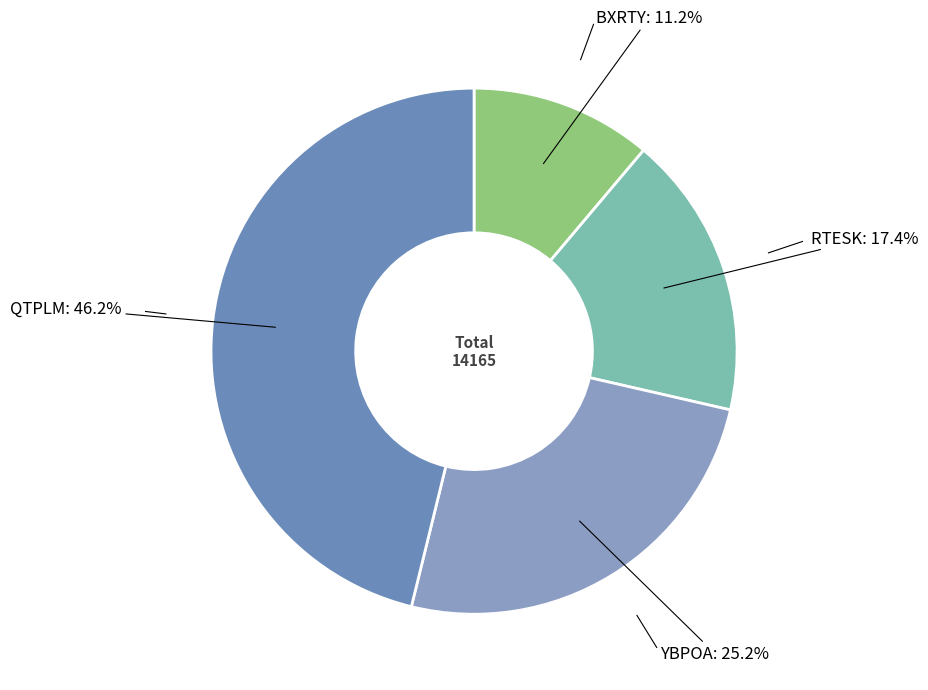

Which category has the smallest portion of the pie?

BXRTY